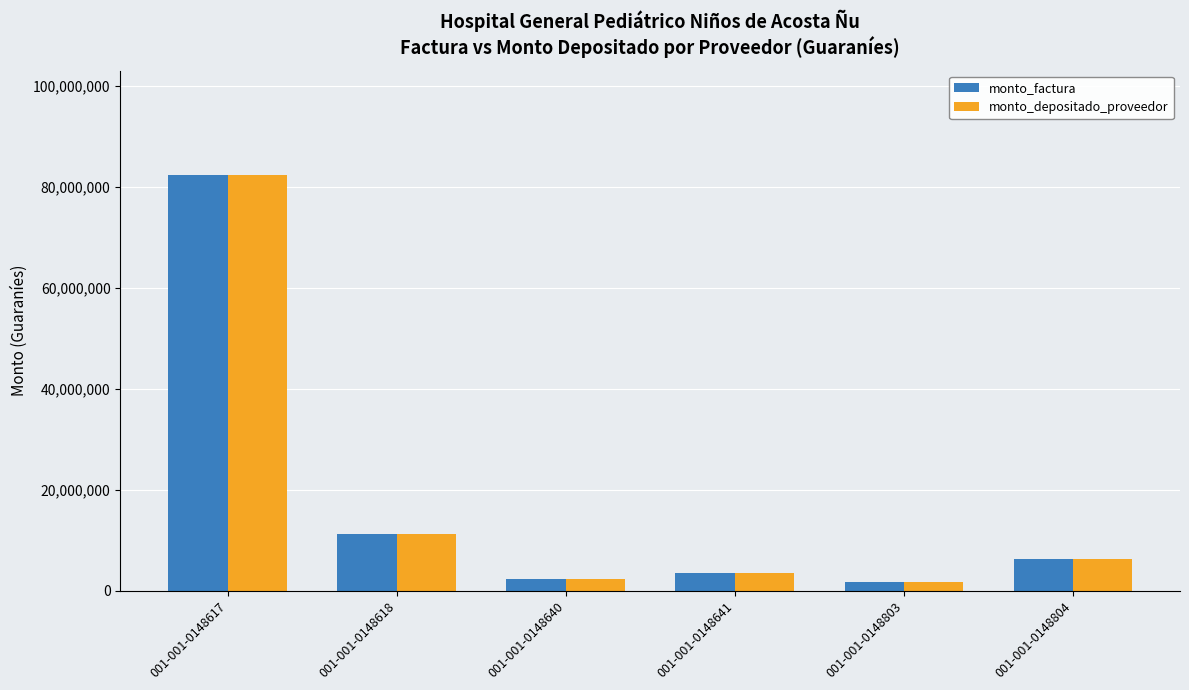

What are all the series names shown in the legend?

monto_factura, monto_depositado_proveedor